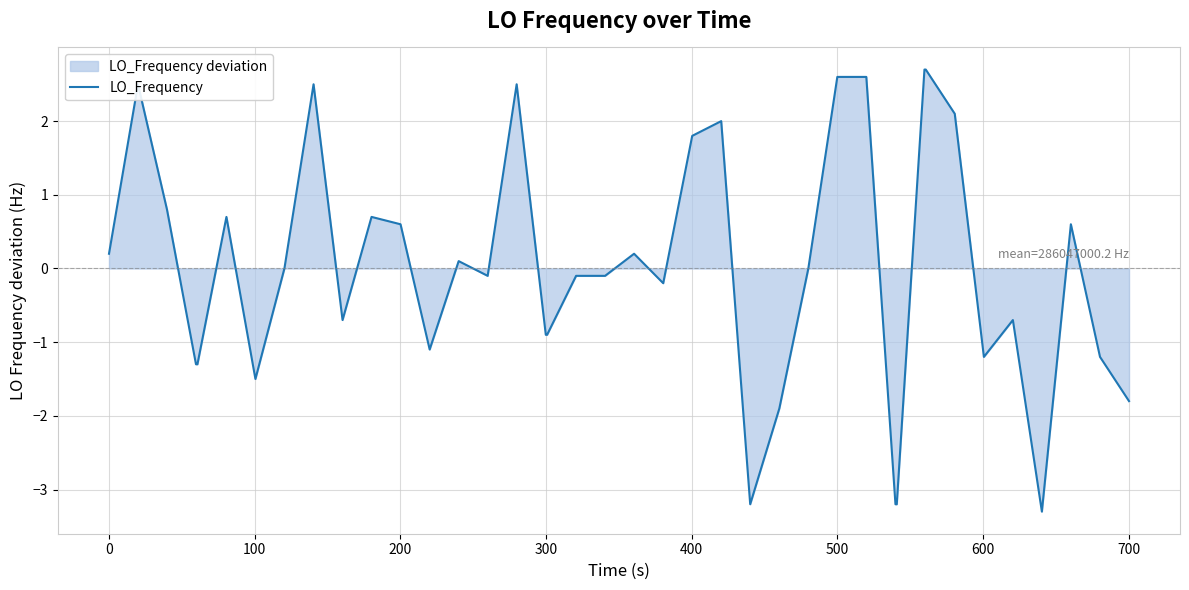

What is the smallest value displayed?

-3.3